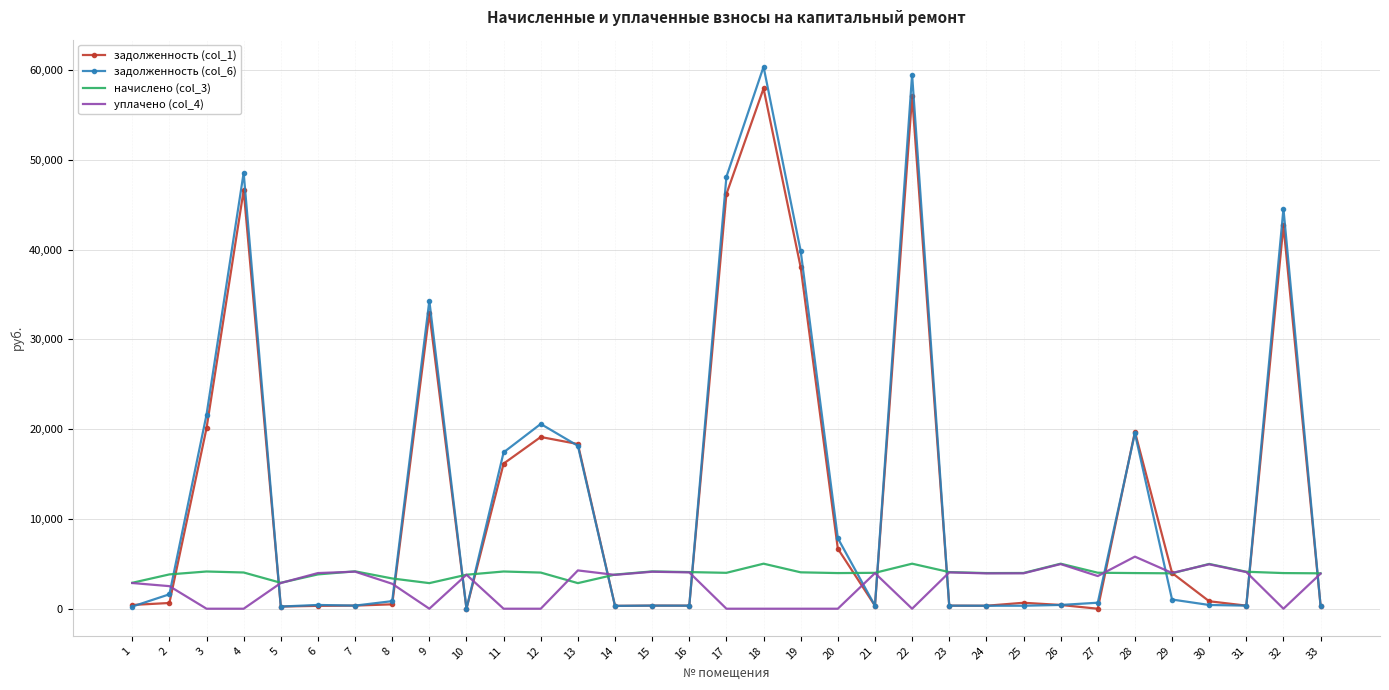

What is the greatest value displayed?

60353.9